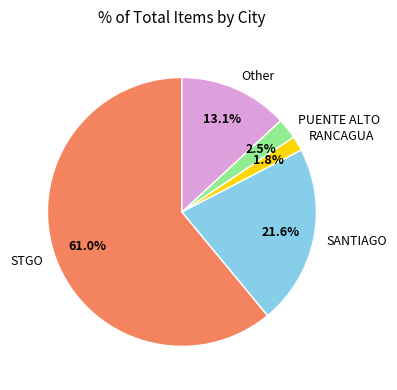

Which slice is the smallest?

RANCAGUA